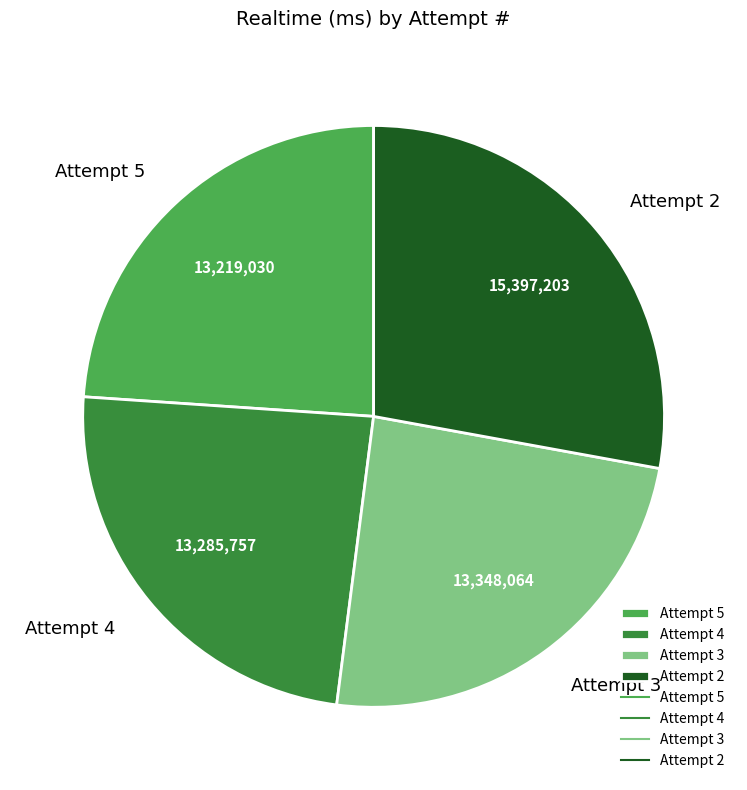

How many segments does this pie chart have?

4